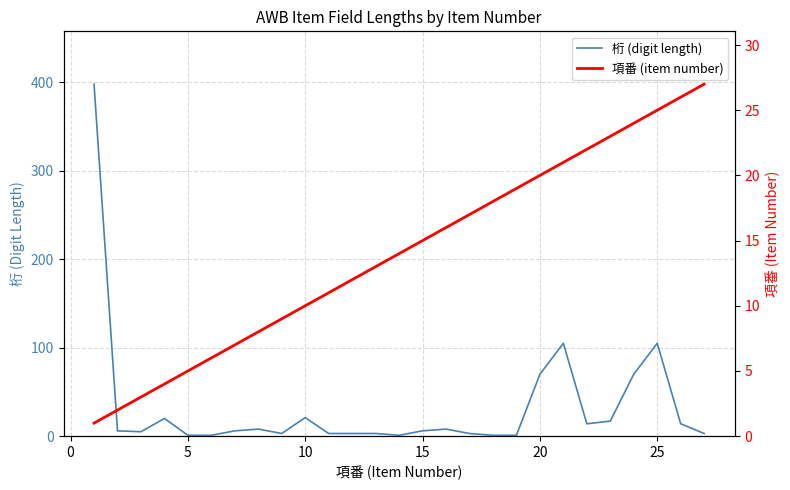

What is the average value of the 桁 (digit length) series?

33